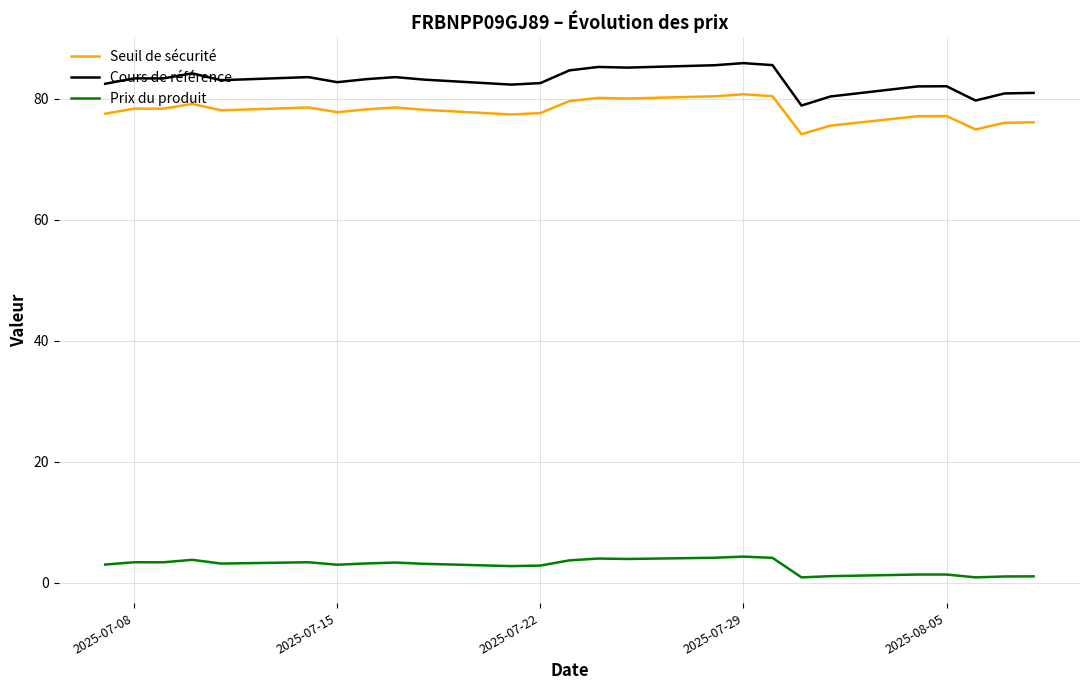

True or false: Prix du produit and Seuil de sécurité cross at least once.

False